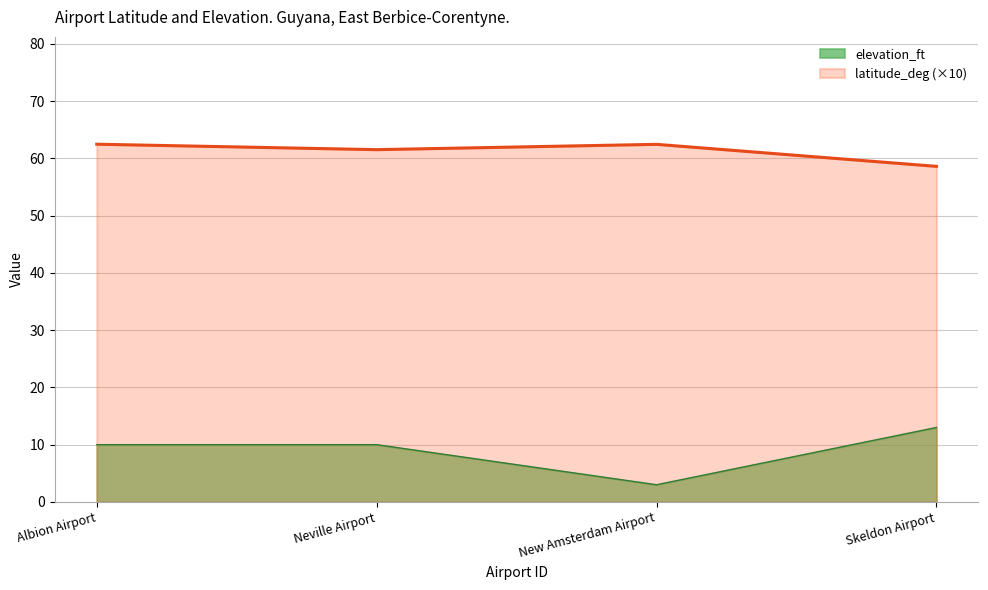

What value does the elevation_ft series have at Neville Airport?

10.0